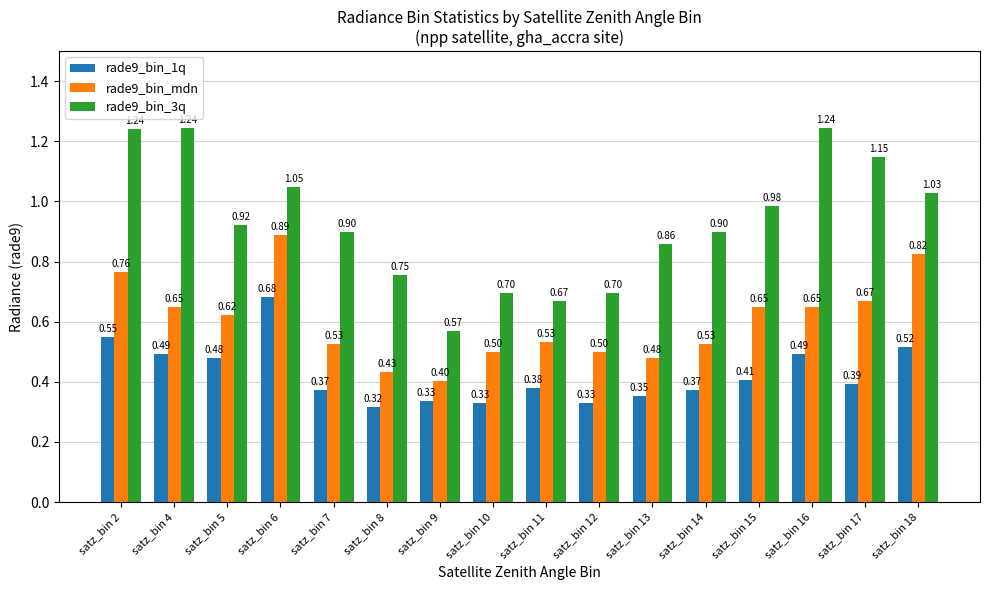

What are all the series names shown in the legend?

rade9_bin_1q, rade9_bin_mdn, rade9_bin_3q